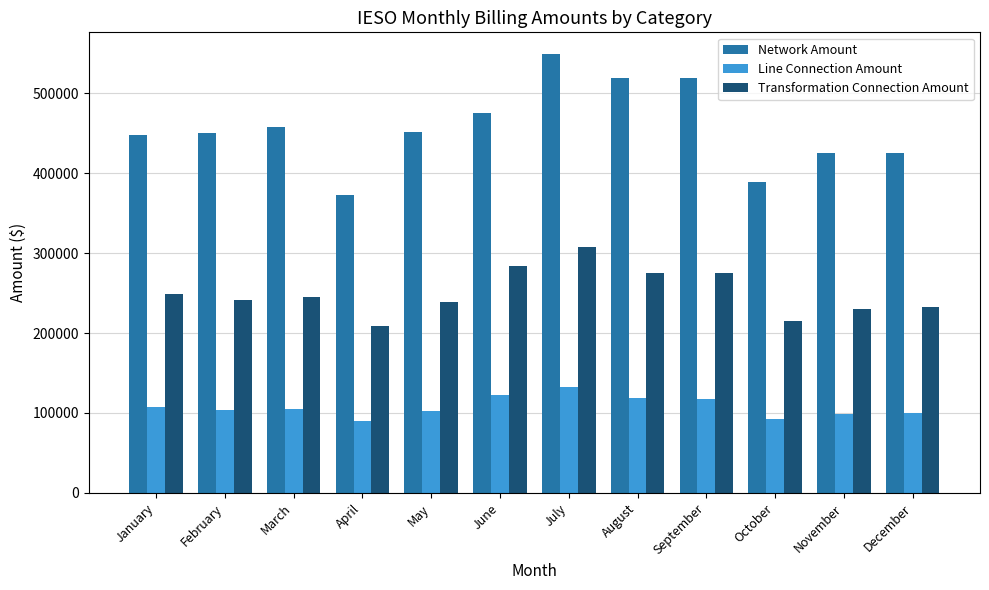

How many values in the Transformation Connection Amount series are below 244540?

6